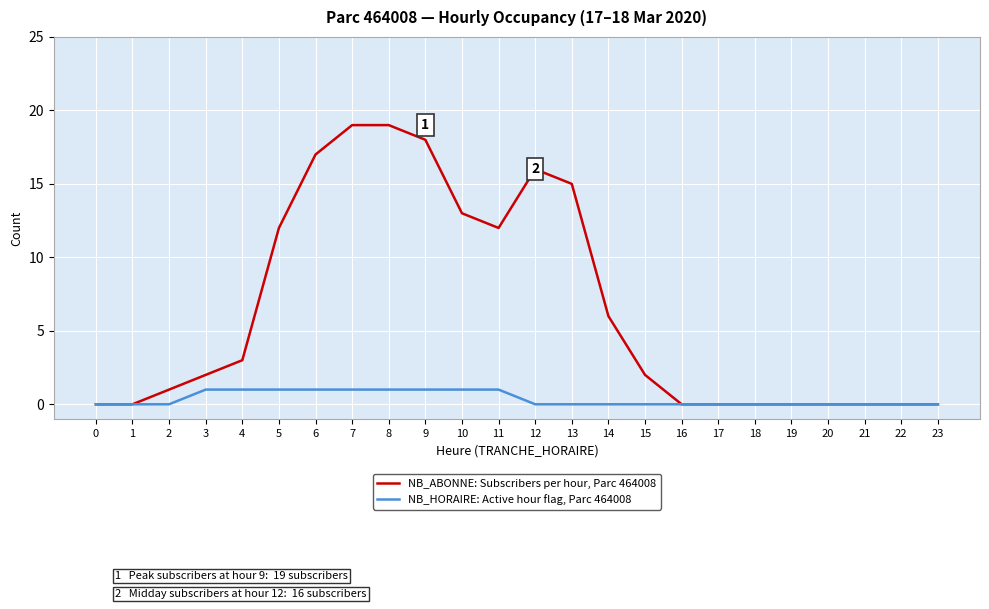

The value of NB_HORAIRE: Active hour flag, Parc 464008 at 19 is 1. True or false?

False